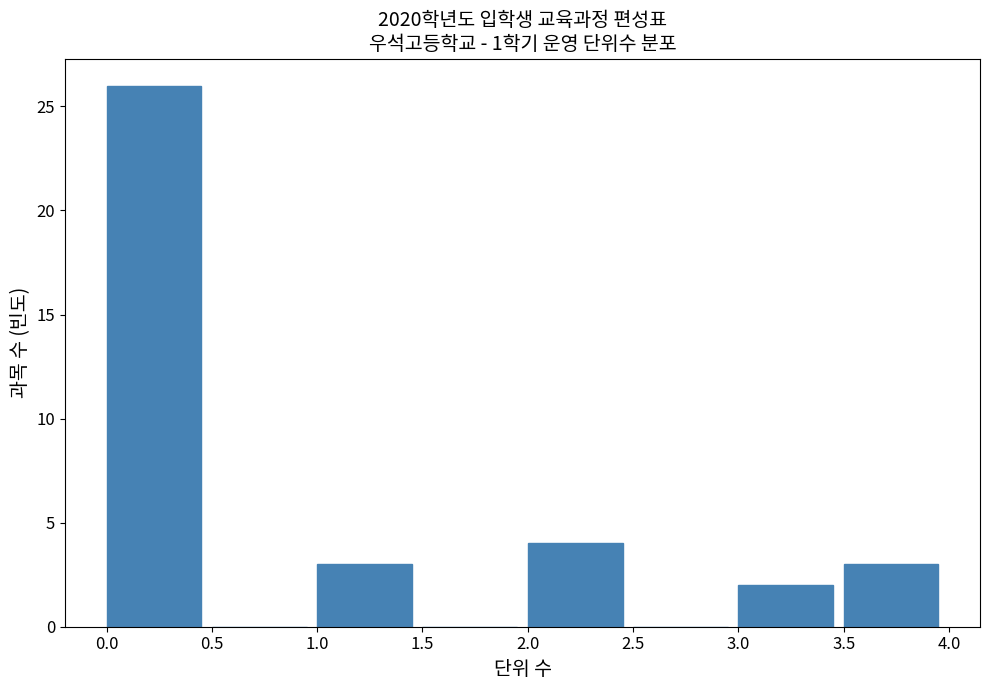

What is the height of the bar covering 1.0 to 1.5 on the x-axis? The values are not printed on the chart, so give them approximately, as read against the axis.

3